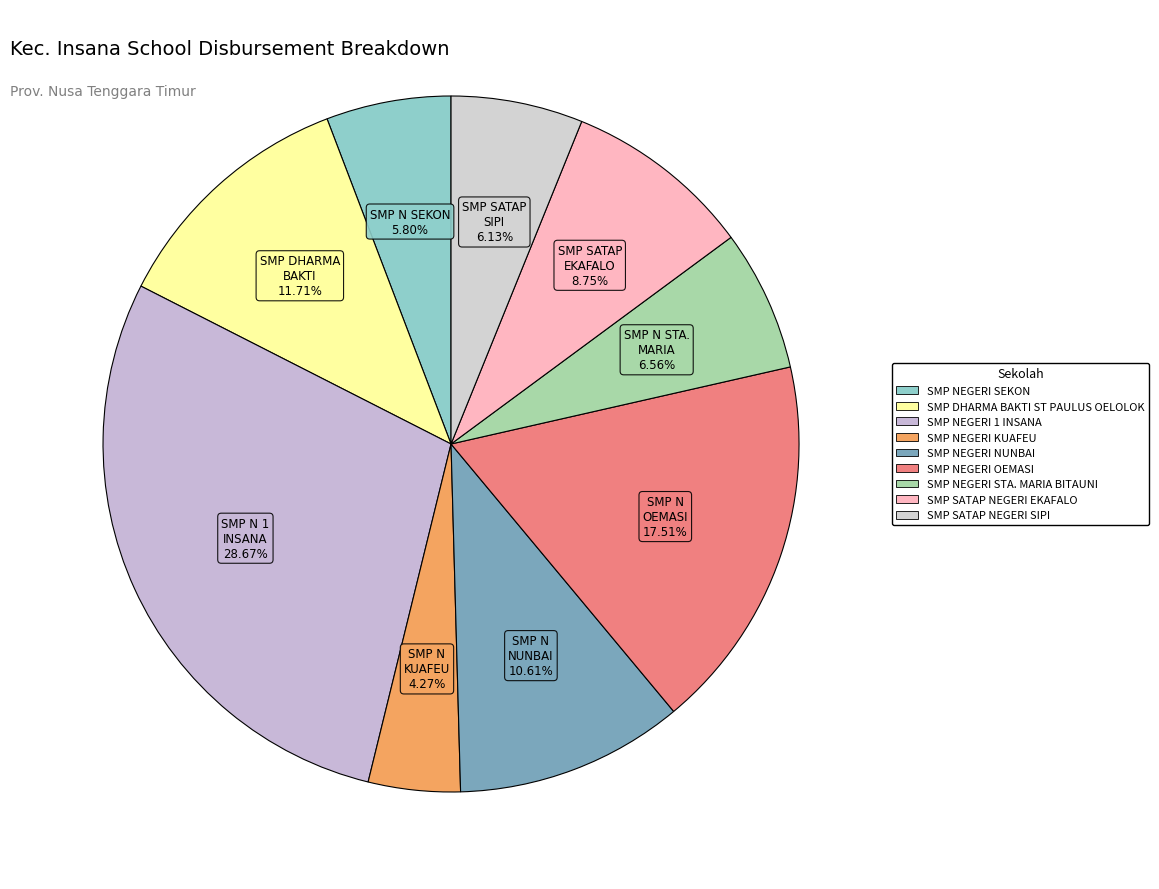

How much of the chart is everything except SMP NEGERI NUNBAI?

89.4%